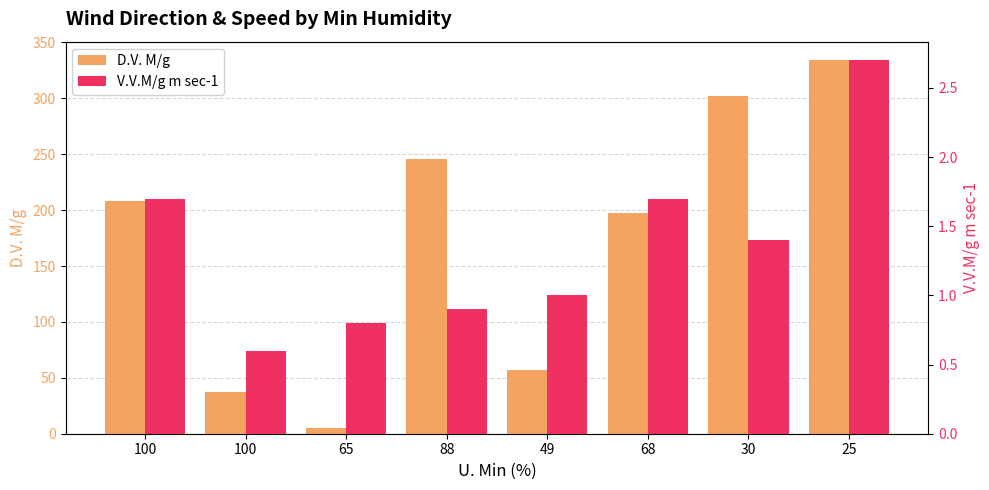

Is it true that D.V. M/g equals 197.0 at 68?

True